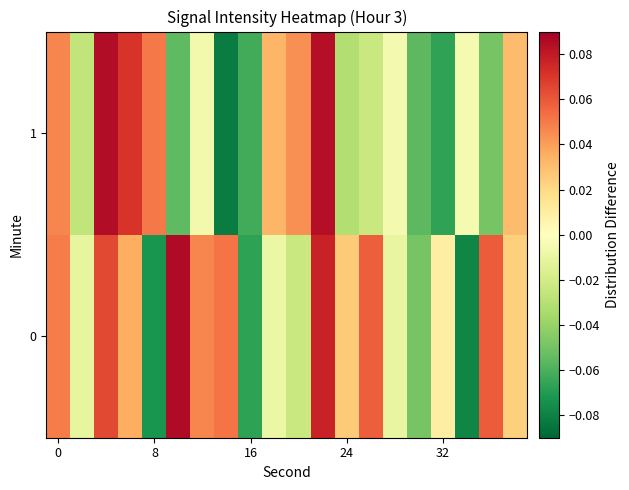

At how many categories does at least one series exceed 0?

15